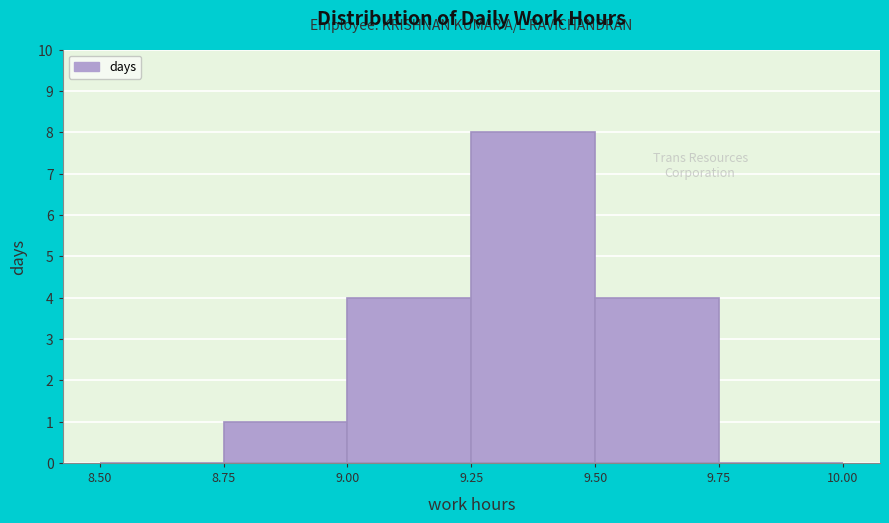

Over which range of the x-axis is the bar tallest?

9.25 to 9.50